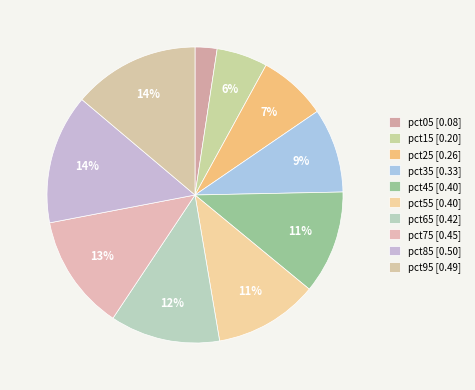

What is the largest slice in the pie chart?

pct85